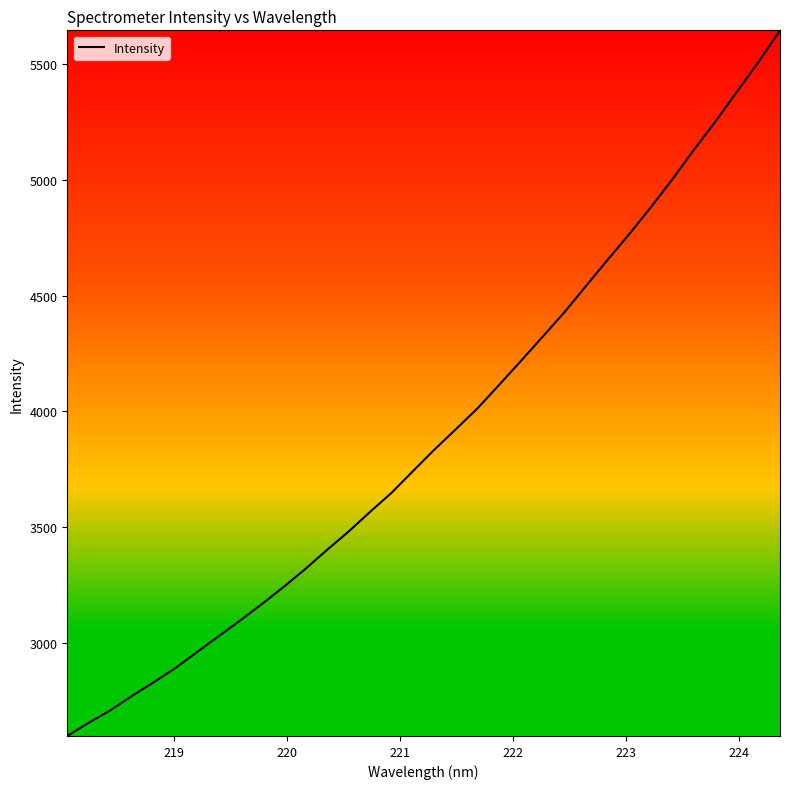

What is the smallest value displayed?

2598.9